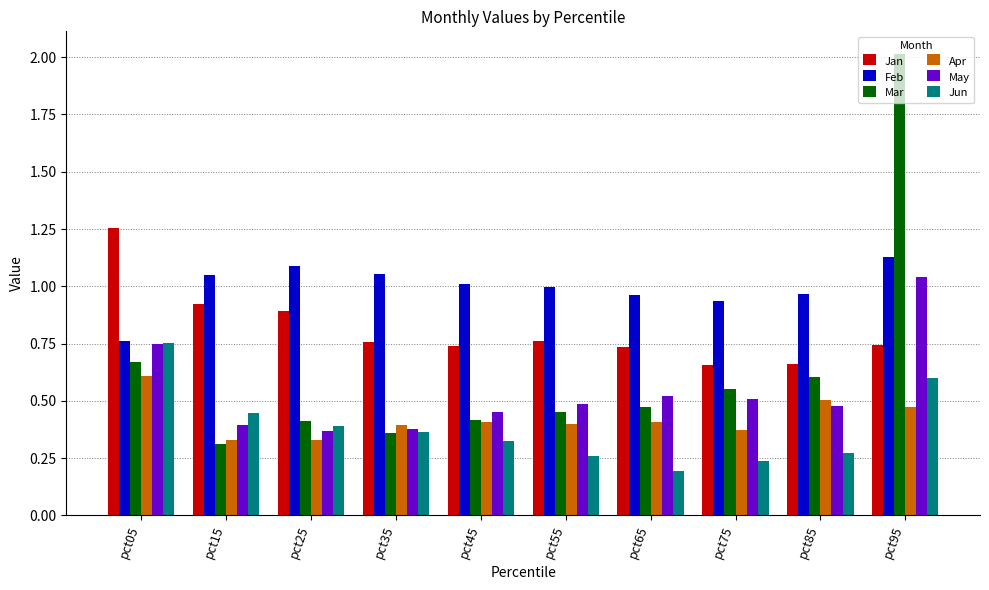

Count the number of categories in the chart.

10